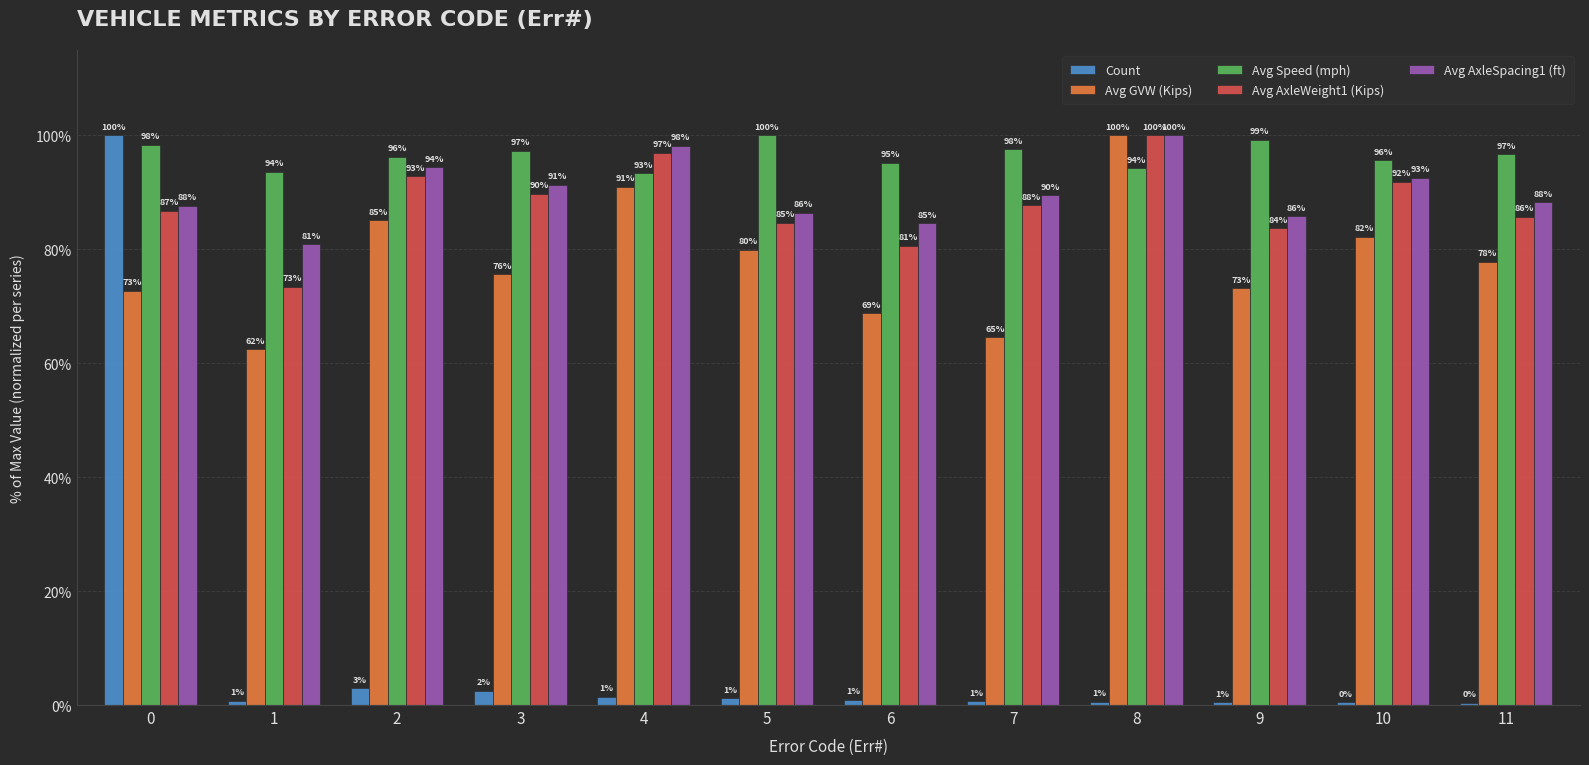

Is it true that Avg AxleWeight1 (Kips) equals 34.2 at 7?

False